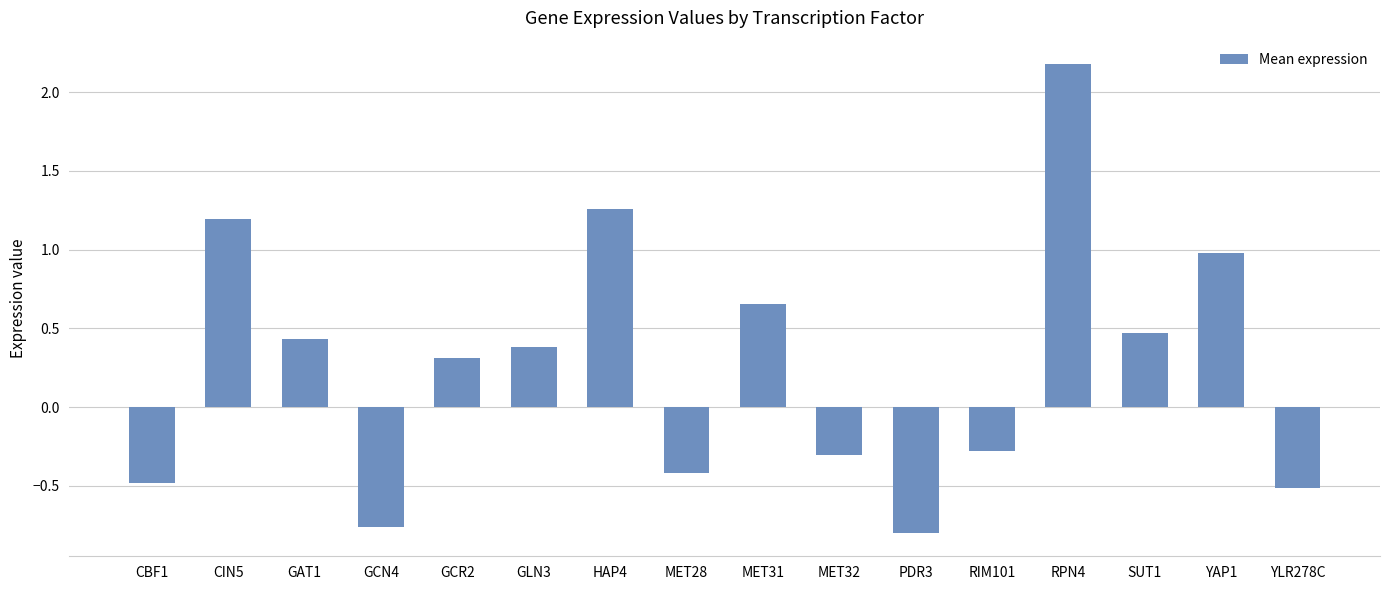

Between YAP1 and PDR3, which is larger?

YAP1